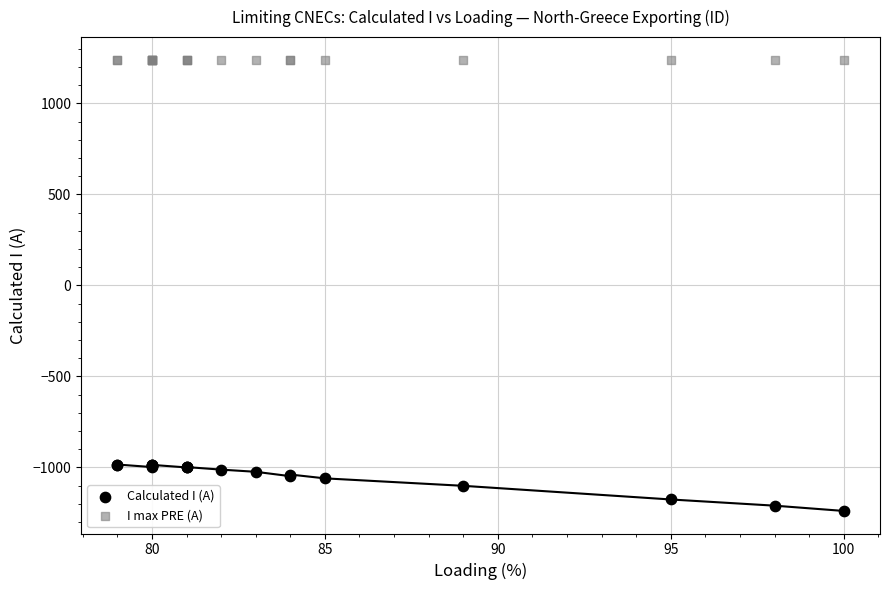

Which series contains the highest Y value?

I max PRE (A)